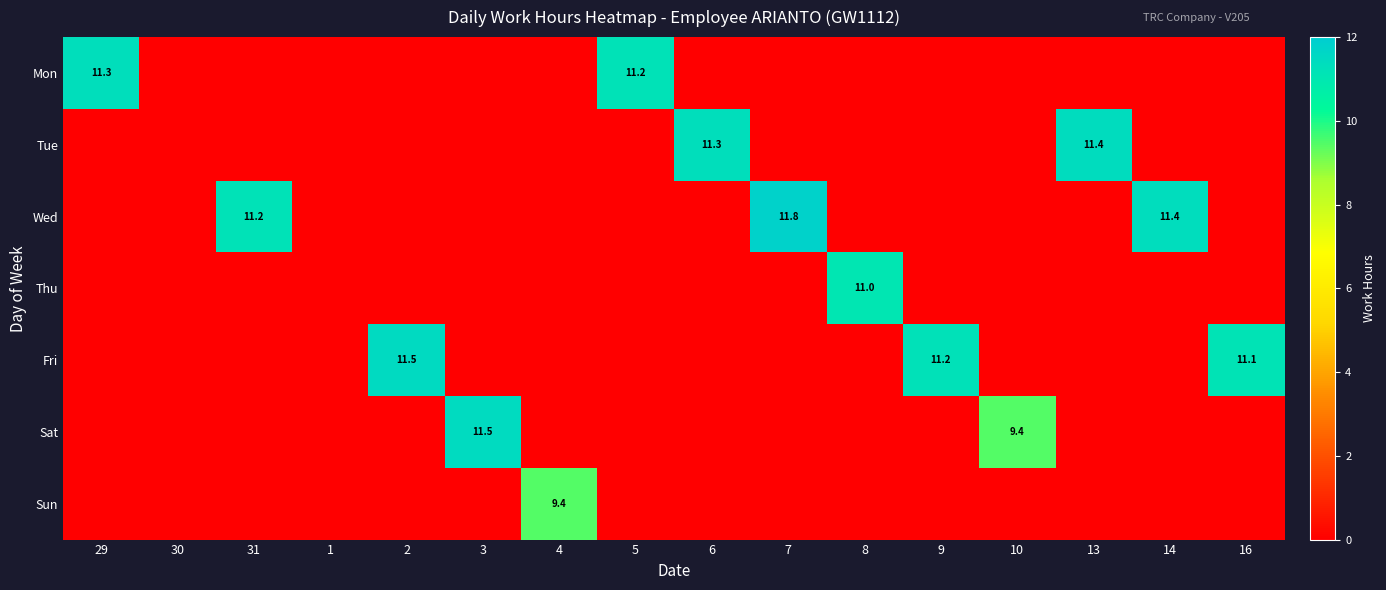

The value of Thu at 6 is 0.0. True or false?

True